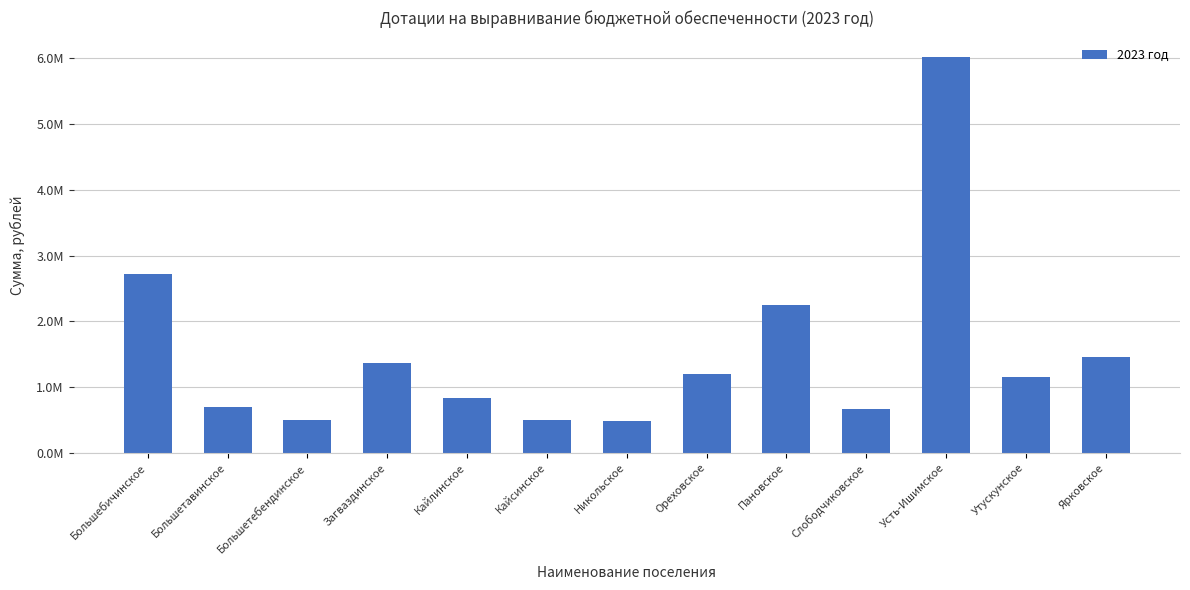

Are the bars horizontal?

No